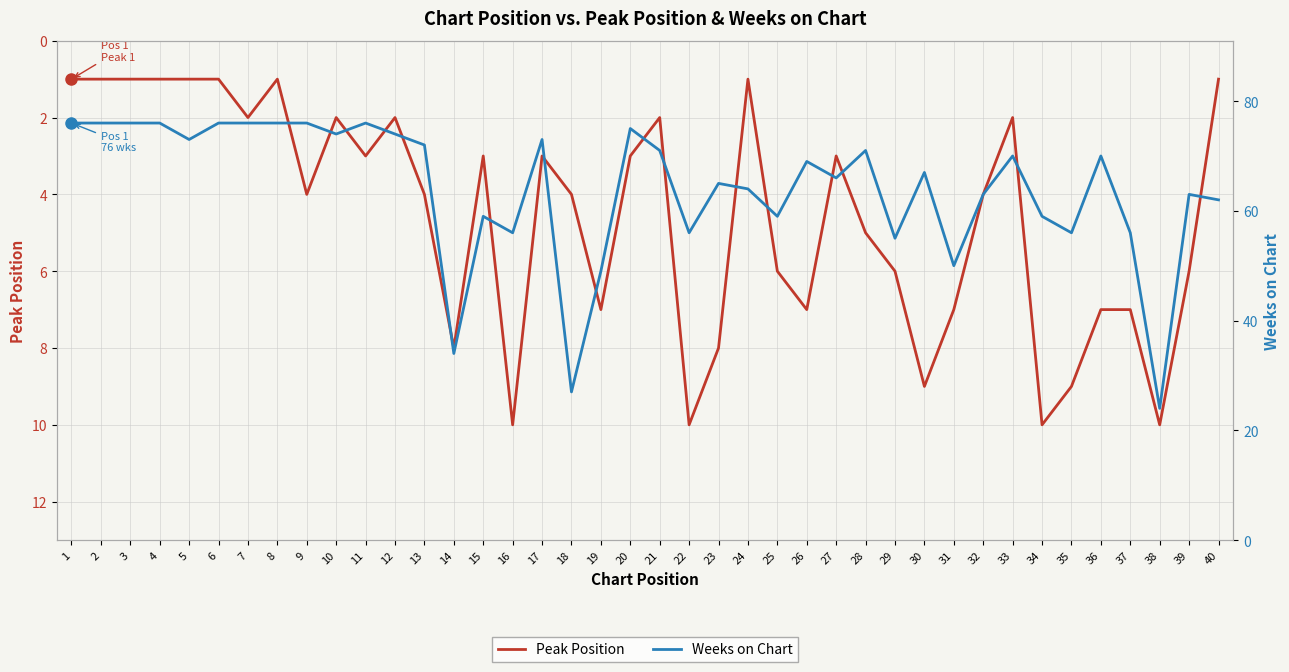

What is the total value across all series at 4?

77